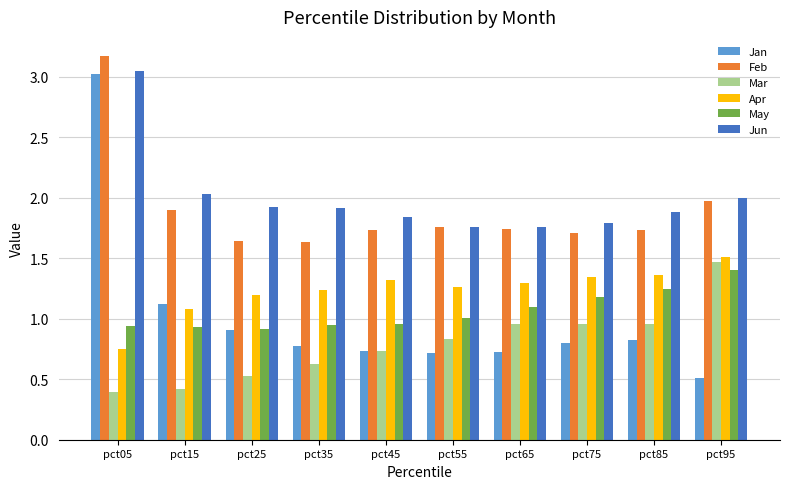

Are the bars horizontal?

No